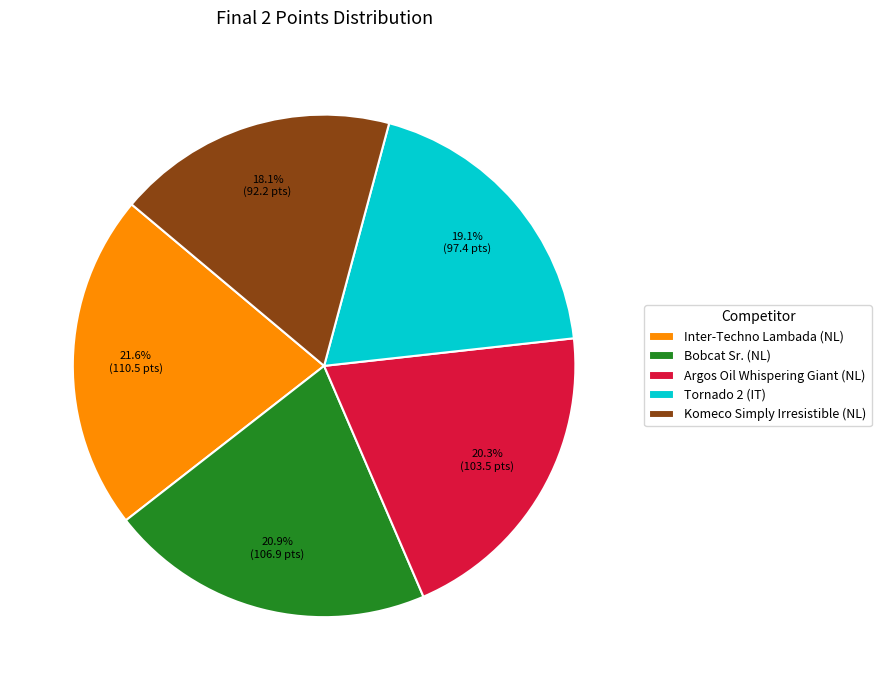

Which has a higher value, Inter-Techno Lambada (NL) or Tornado 2 (IT)?

Inter-Techno Lambada (NL)